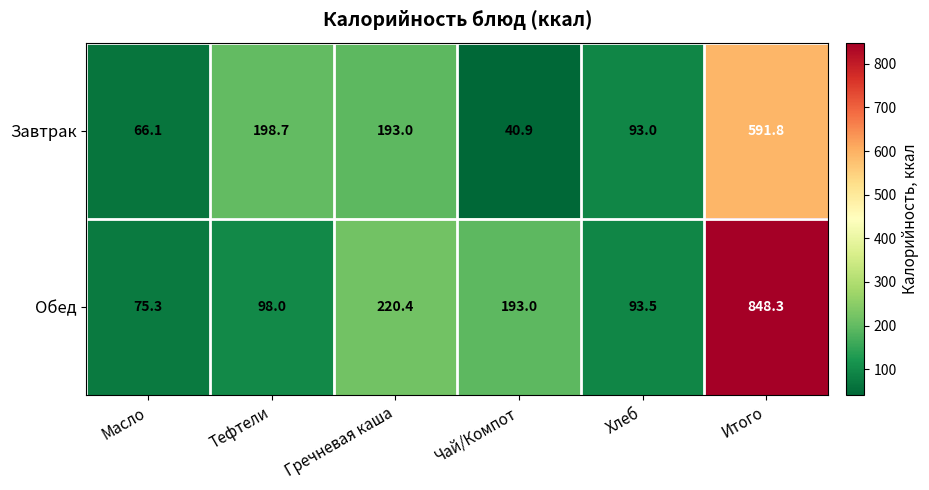

Rank the series by their maximum value, from lowest to highest.

Завтрак, Обед